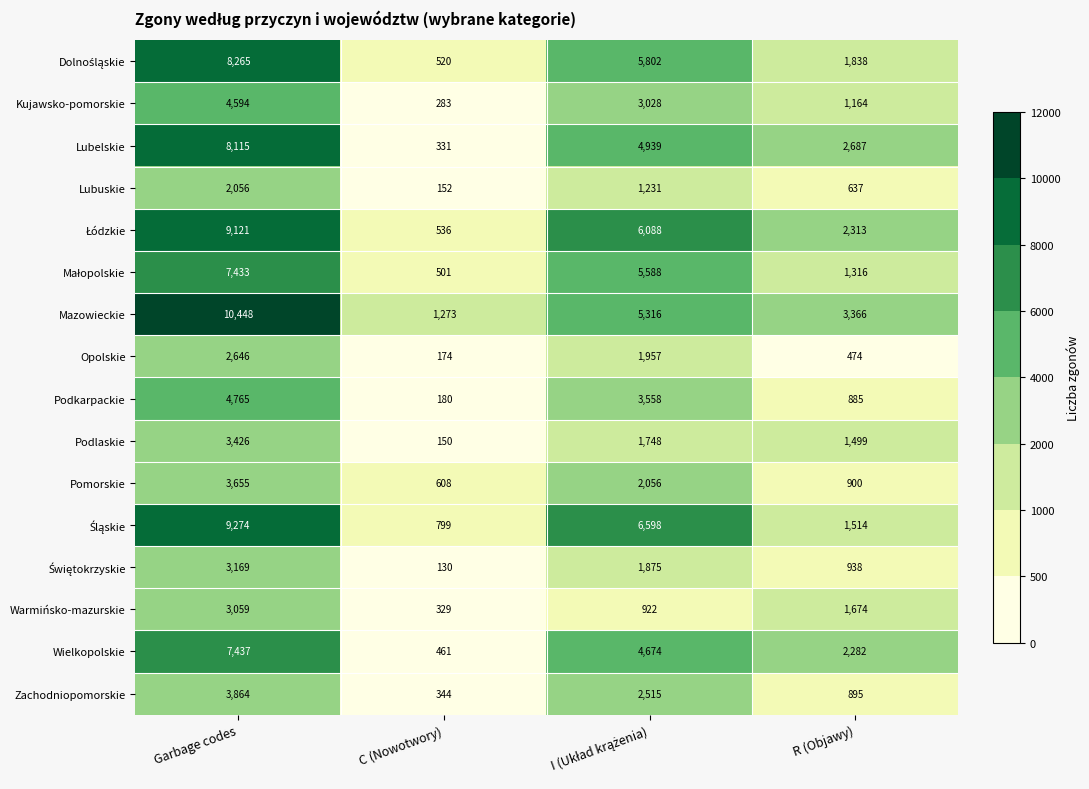

What is the smallest value displayed?

130